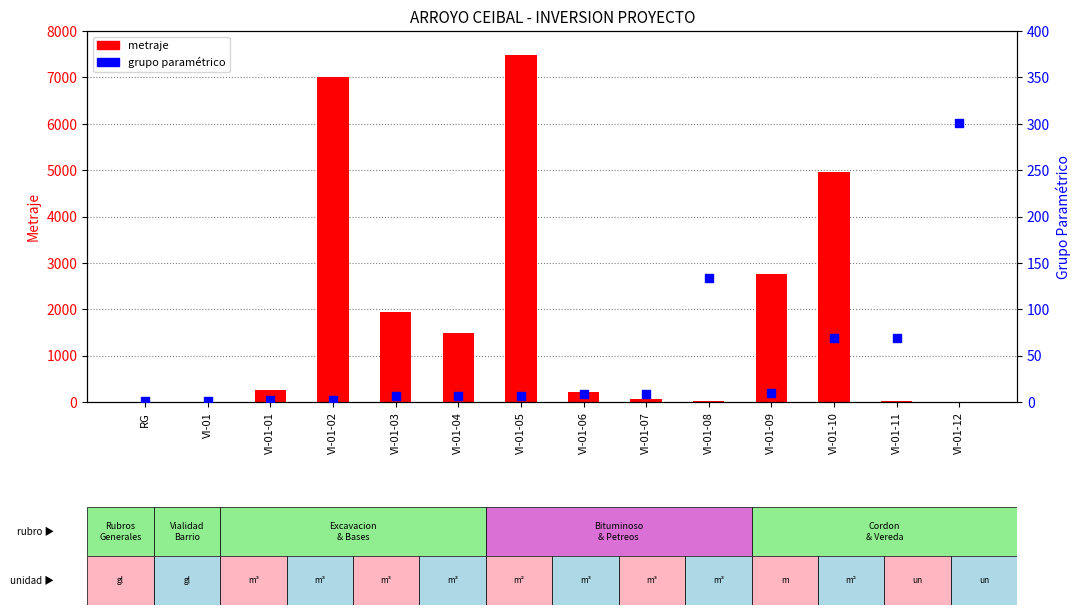

What are all the series names shown in the legend?

metraje, grupo paramétrico